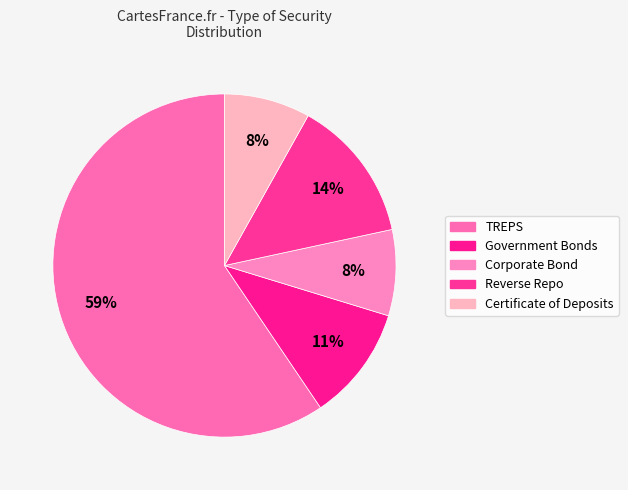

How many slices are in this pie chart?

5